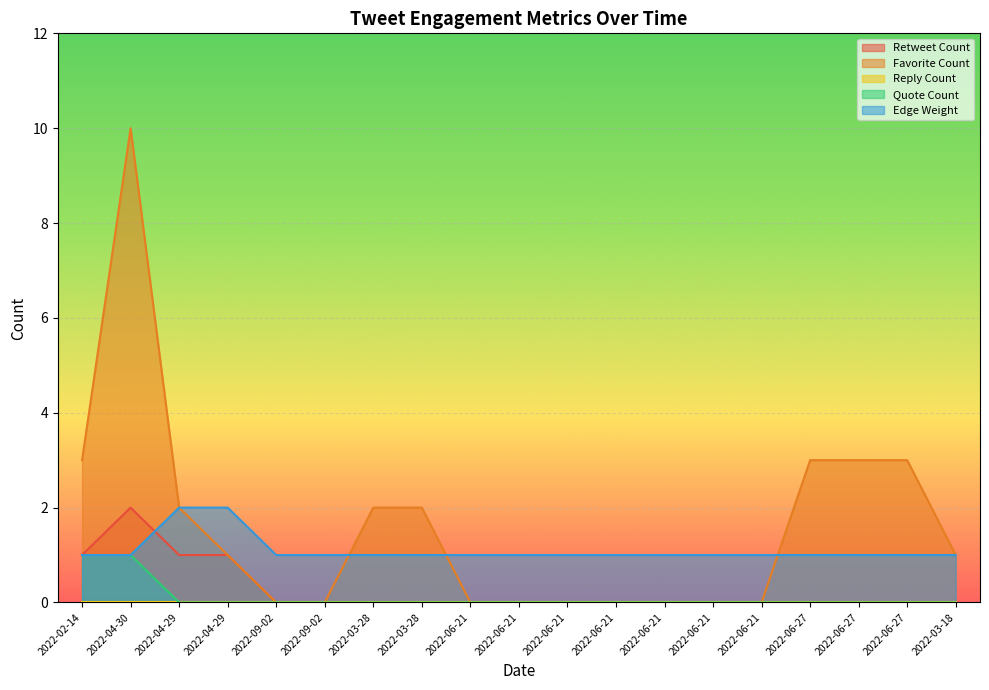

How many values in the Favorite Count series are below 1?

9